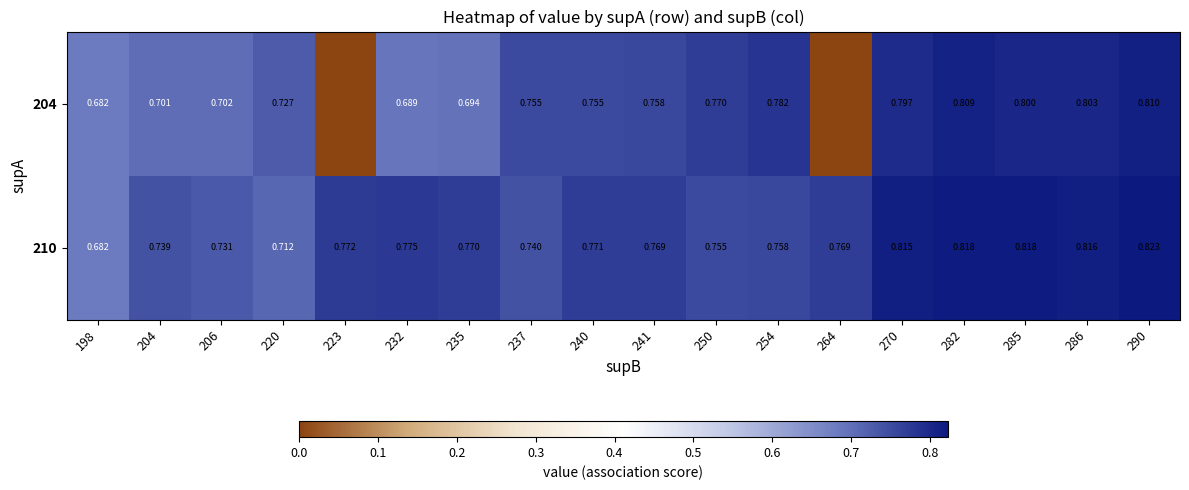

At how many categories does at least one series exceed 0?

18